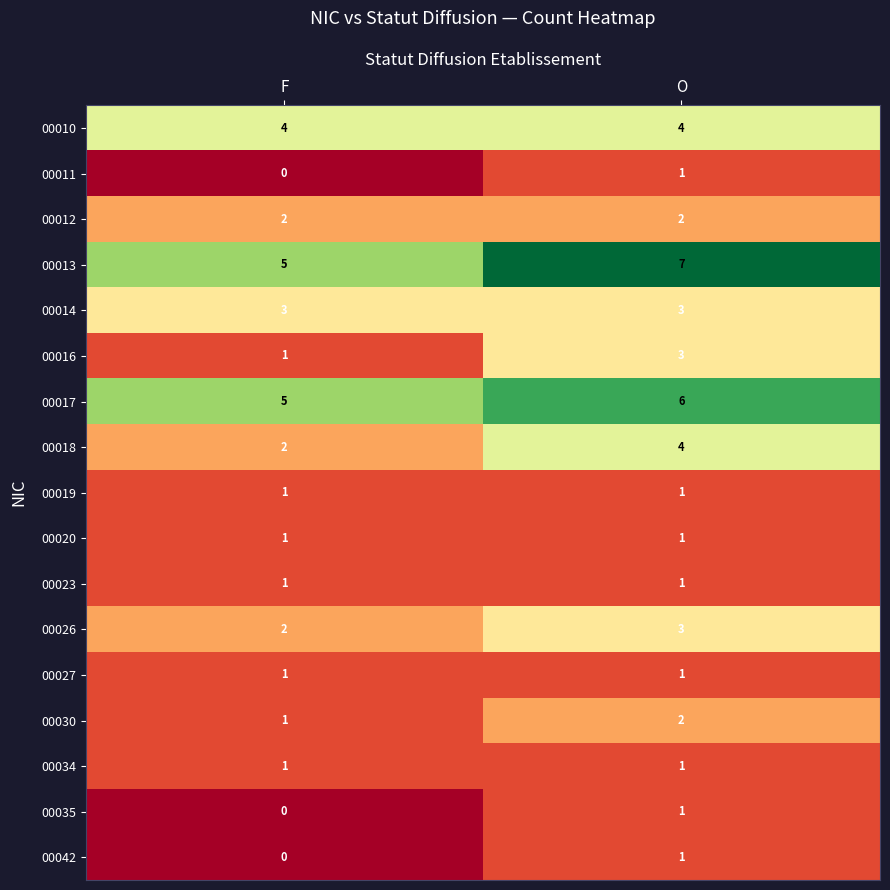

At which category is the sum across all series the highest?

O